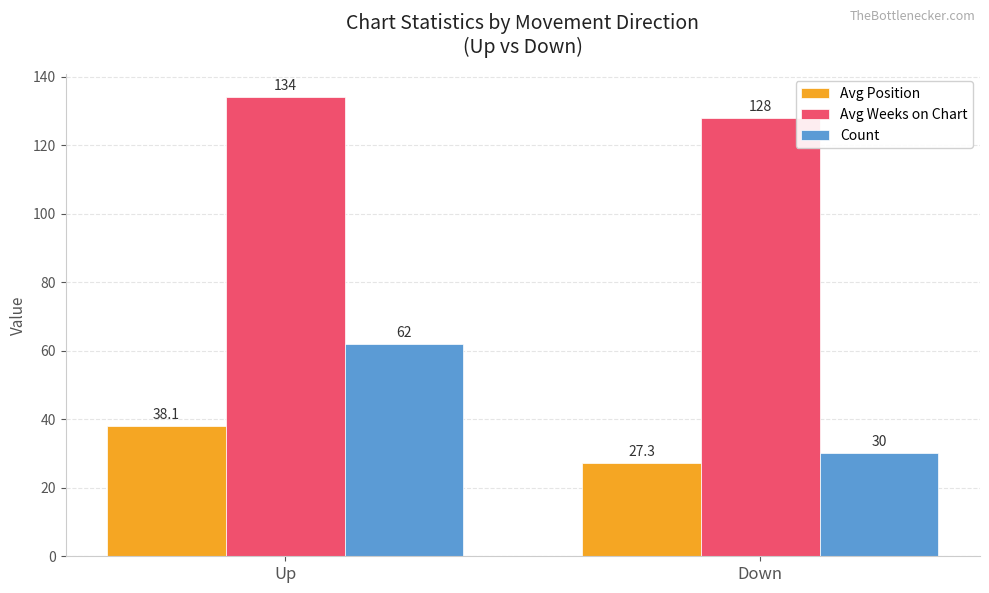

Does the chart contain stacked bars?

No